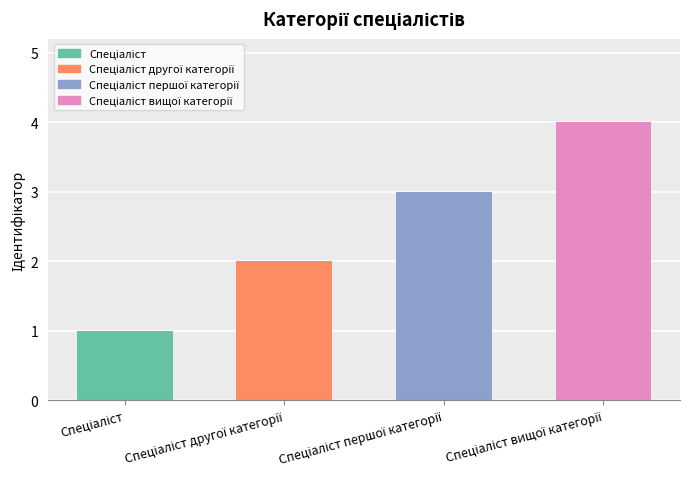

What is the greatest value displayed?

4